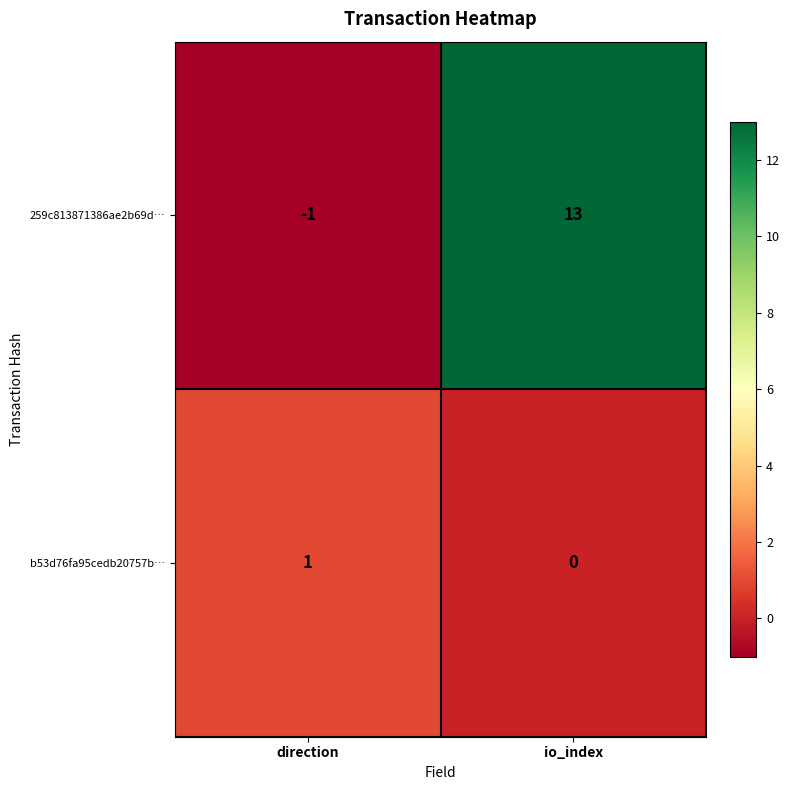

Which series has the widest spread of values?

259c813871386ae2b69d…